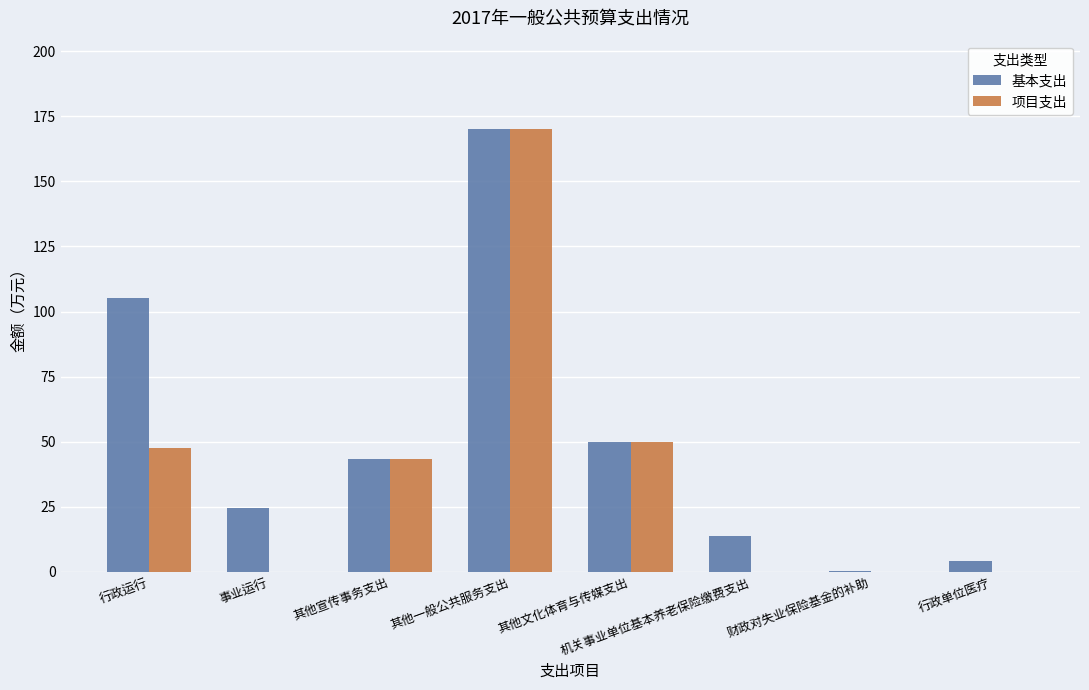

How many categories are shown in the chart?

8